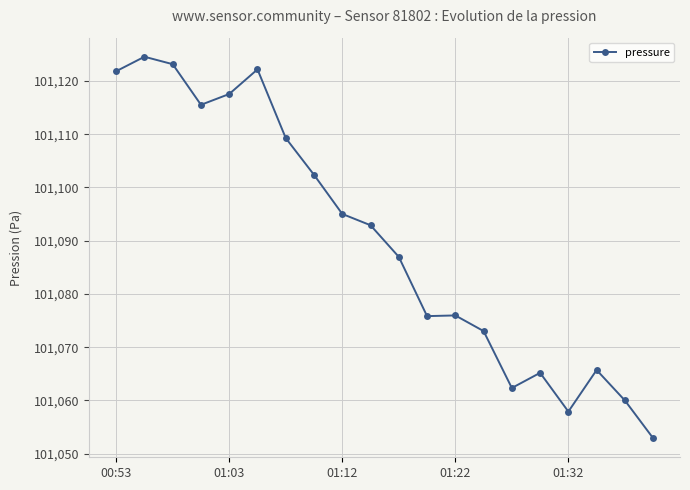

What is the average value?

101090.0